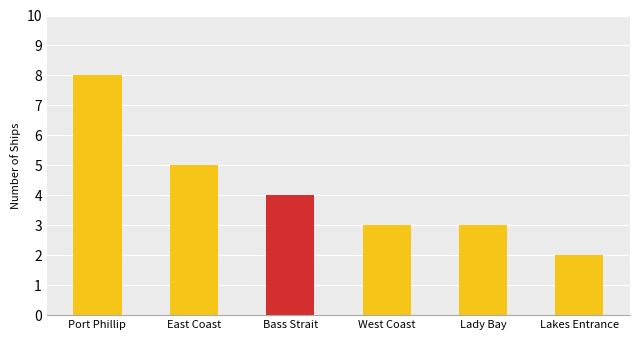

The value at Lady Bay is 3. True or false?

True